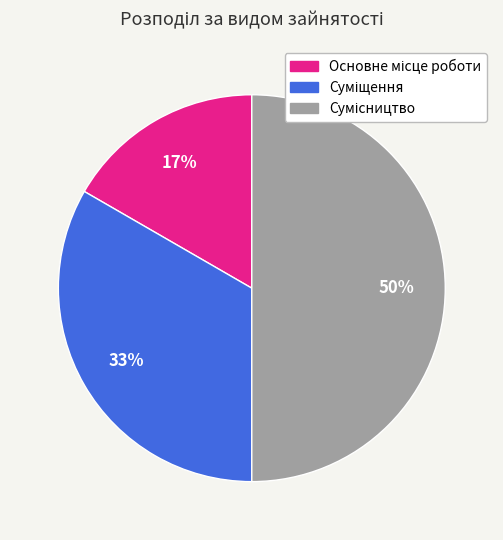

To the nearest percent, what is the average slice percentage?

33%